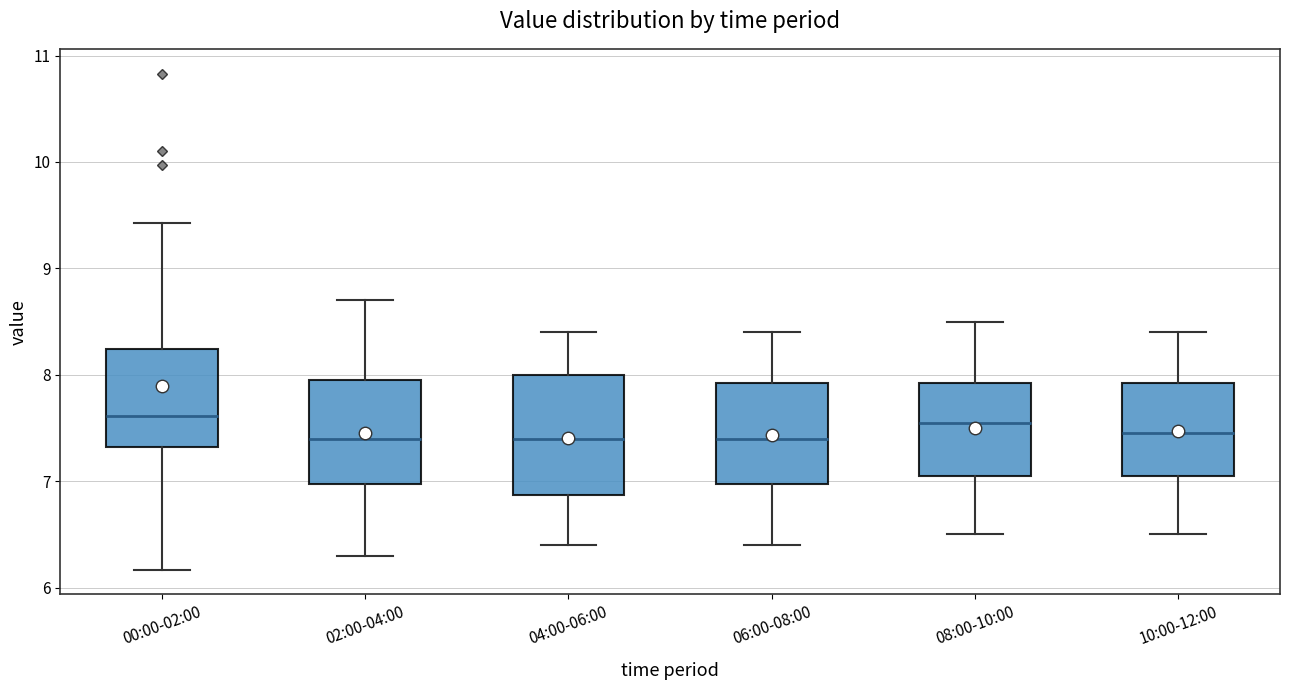

Reading left to right, transcribe this box plot: for each box, give where its median line is, the range the box spans, and where its two whiskers end, as read against the y-axis. The values are not printed on the chart, so give them approximately, as read against the axis.

00:00-02:00: median 7.6, box 7.3 to 8.2, whiskers 6.2 to 9.4
02:00-04:00: median 7.4, box 7.0 to 8.0, whiskers 6.3 to 8.7
04:00-06:00: median 7.4, box 6.9 to 8.0, whiskers 6.4 to 8.4
06:00-08:00: median 7.4, box 7.0 to 7.9, whiskers 6.4 to 8.4
08:00-10:00: median 7.6, box 7.1 to 7.9, whiskers 6.5 to 8.5
10:00-12:00: median 7.5, box 7.1 to 7.9, whiskers 6.5 to 8.4